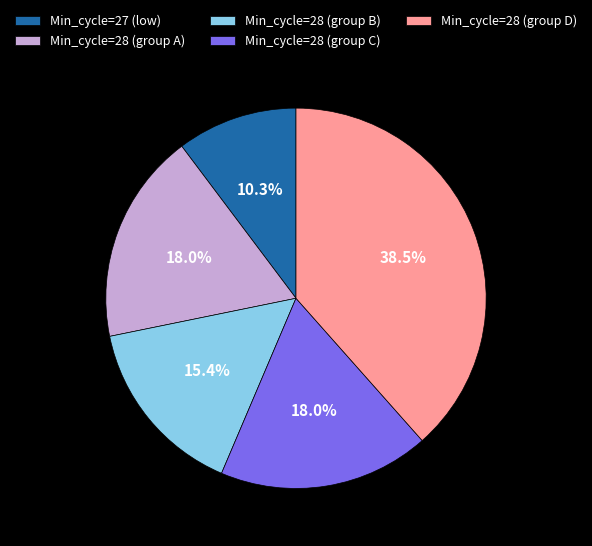

What portion of the pie excludes Min_cycle=28 (group C)?

82.0%